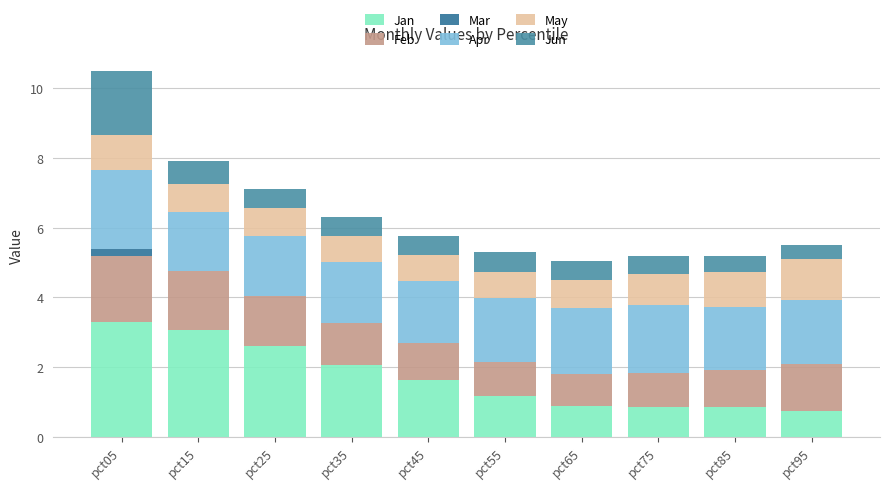

What is the total value across all series at pct25?

7.1